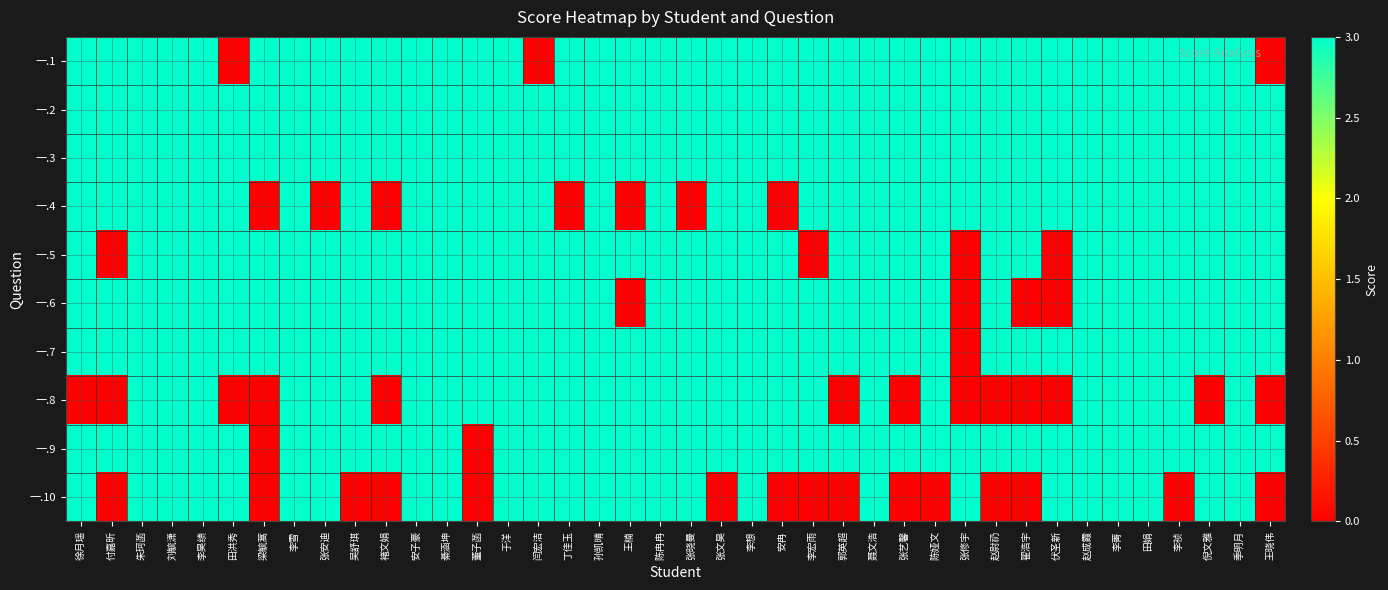

Rank the series by their maximum value, from lowest to highest.

一.1, 一.2, 一.3, 一.4, 一.5, 一.6, 一.7, 一.8, 一.9, 一.10